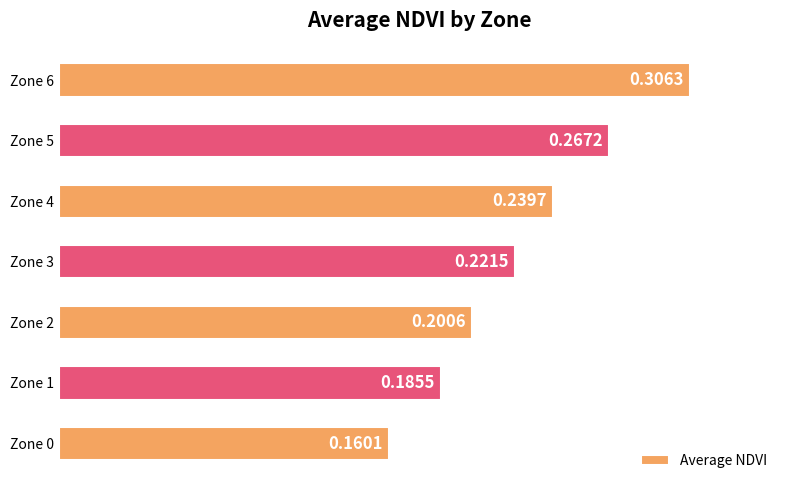

List the labels in order of value, smallest first.

Zone 0, Zone 1, Zone 2, Zone 3, Zone 4, Zone 5, Zone 6